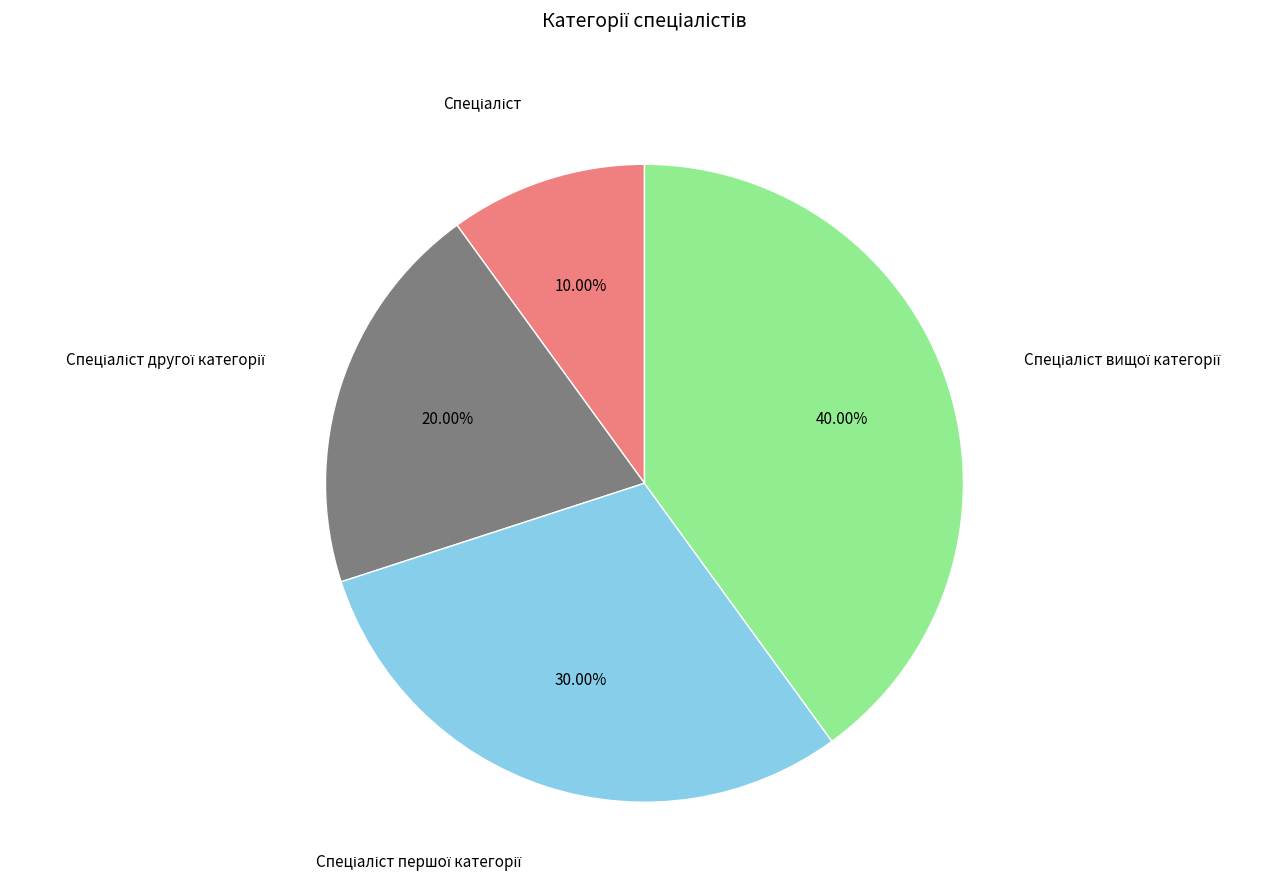

Does any single category account for the majority?

No